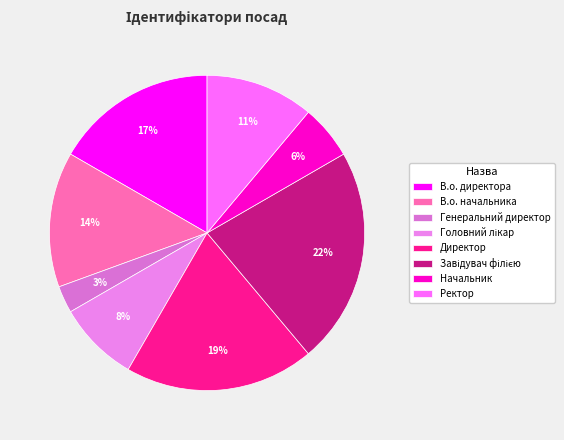

Combined, do Генеральний директор and В.о. директора account for over 50%?

No